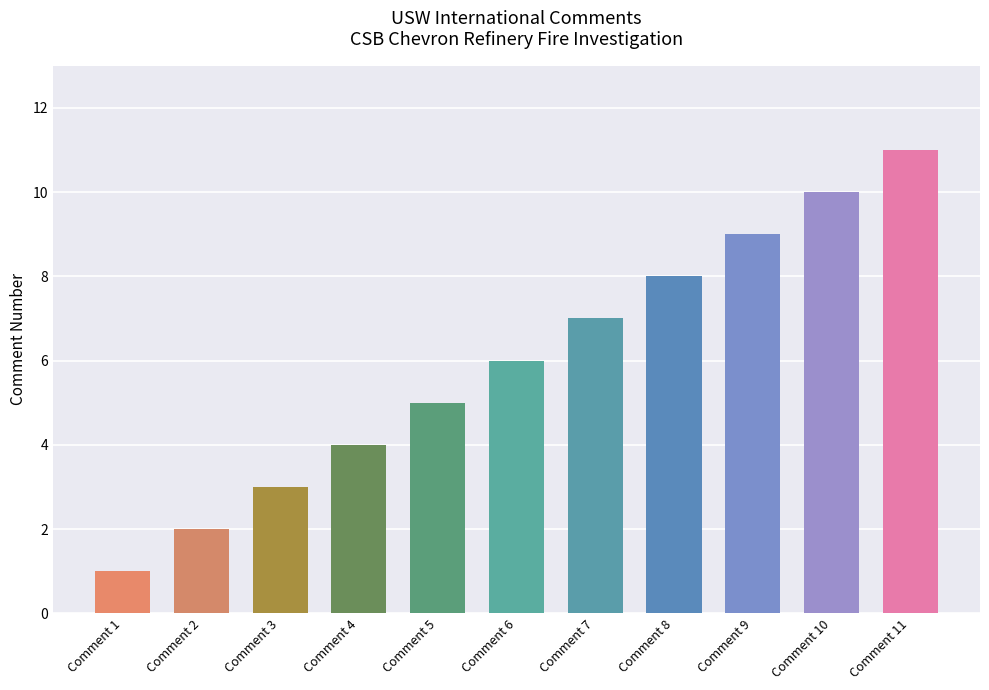

Reading left to right, what are all the values shown in this chart?

1	2	3	4	5	6	7	8	9	10	11